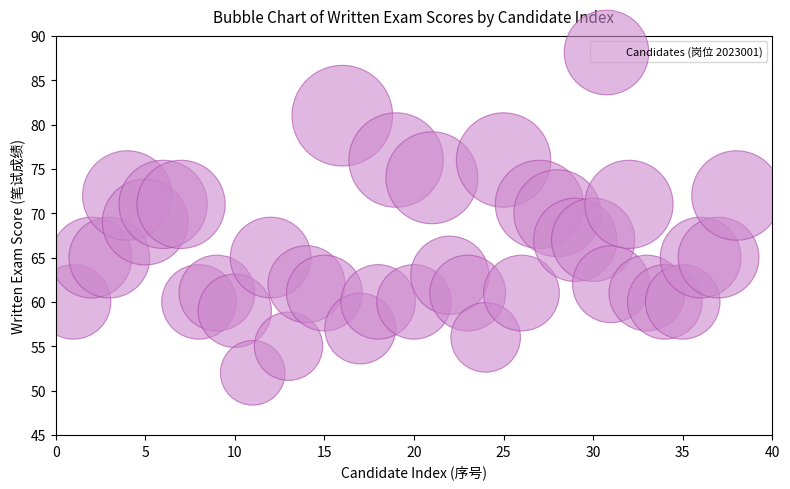

What is the range of X values (max minus min)?

37